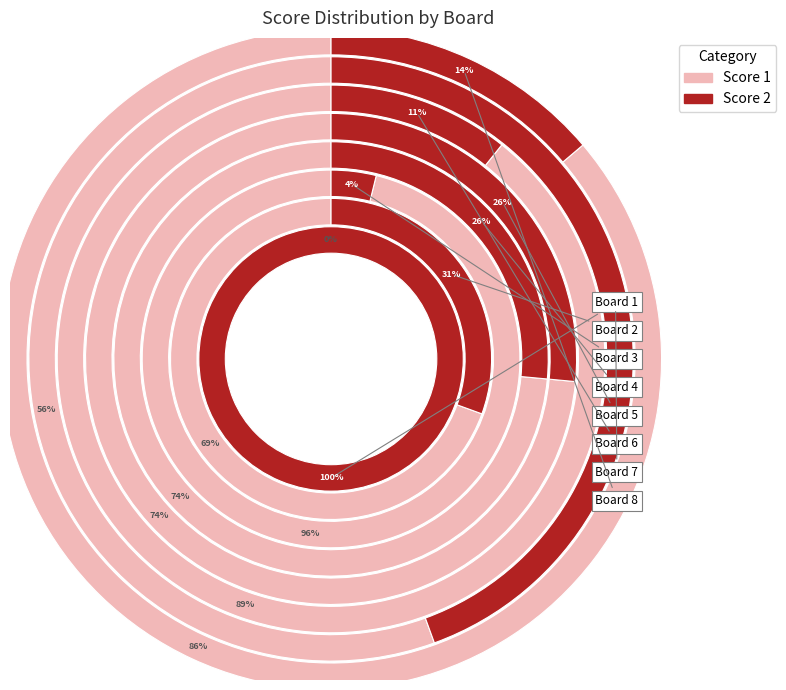

The 2 slice represents 29% of the pie. True or false?

False